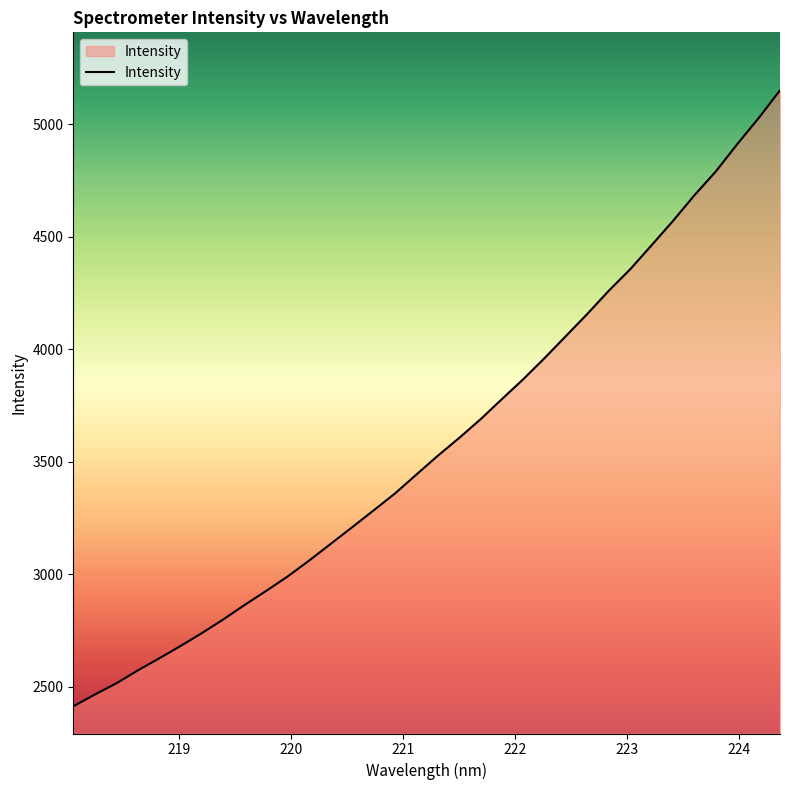

What is the smallest value displayed?

2413.4